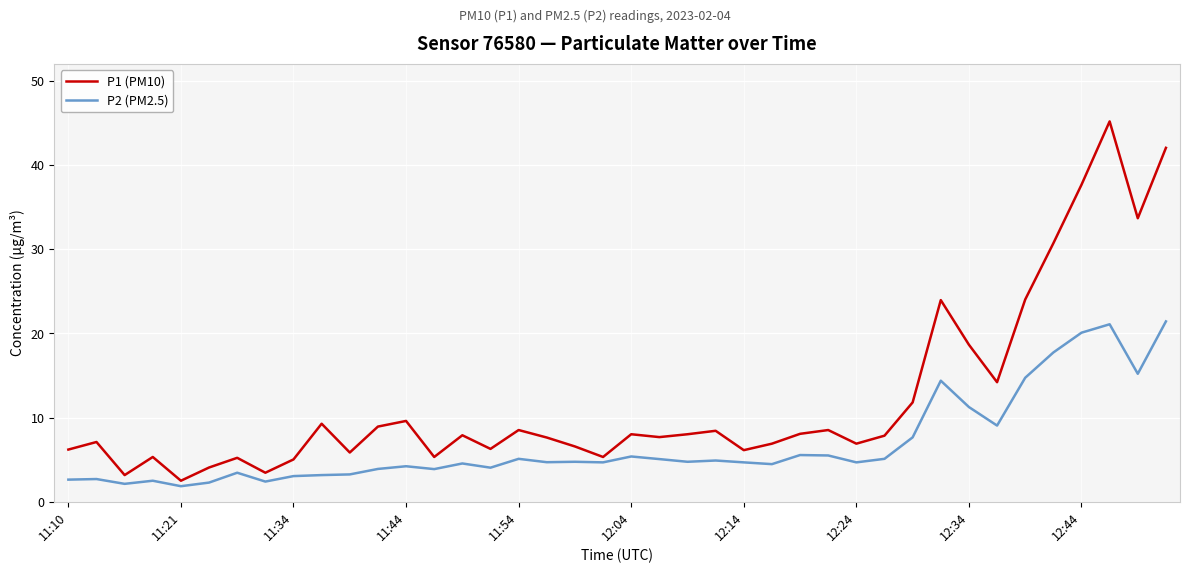

What is the highest value of the P2 (PM2.5) series?

21.4